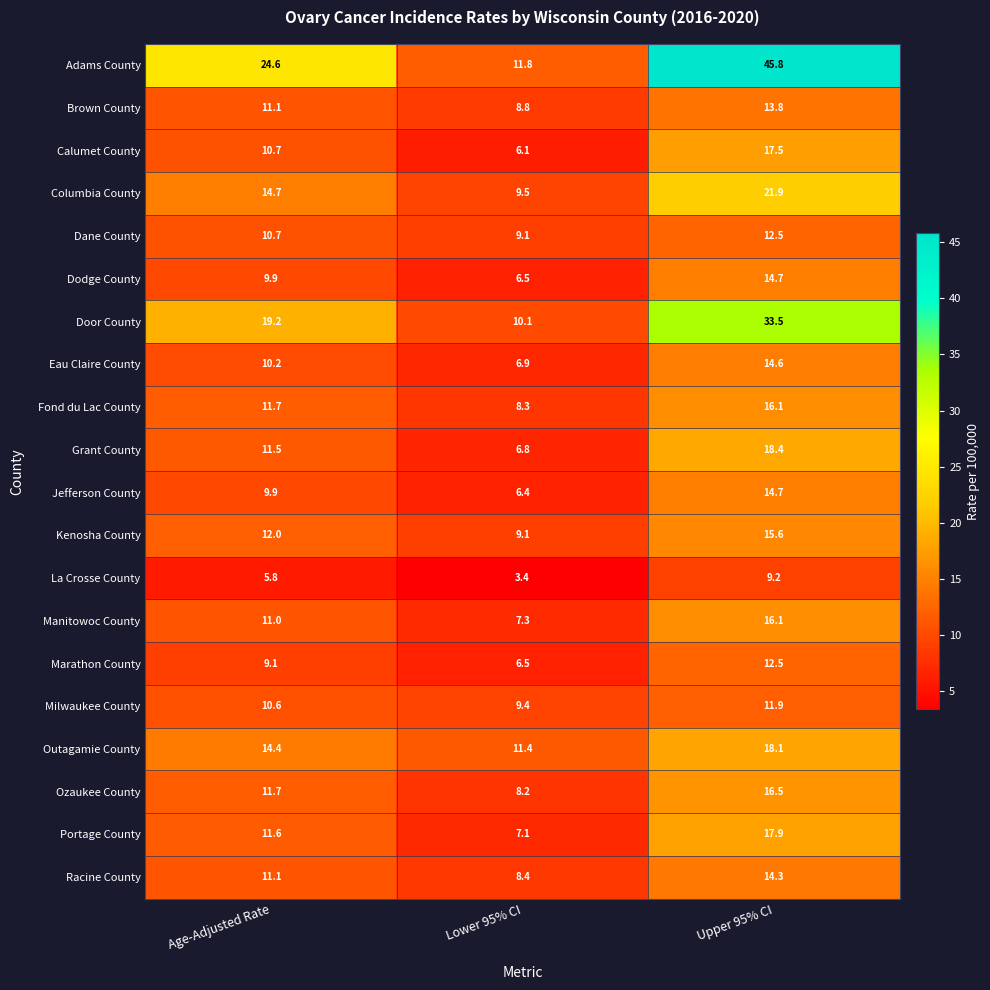

Which series has the largest range (max minus min)?

Adams County